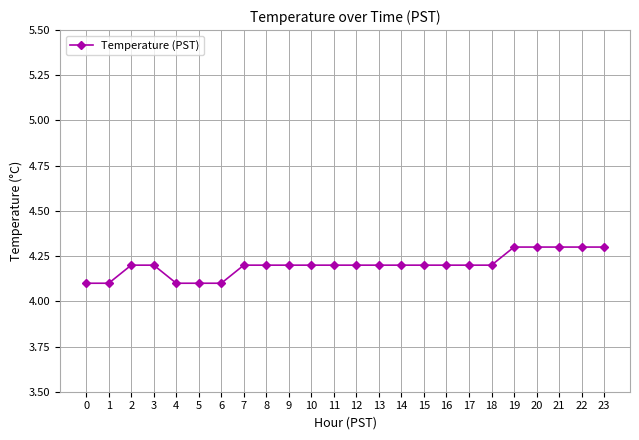

How many values are between 4 and 5?

24